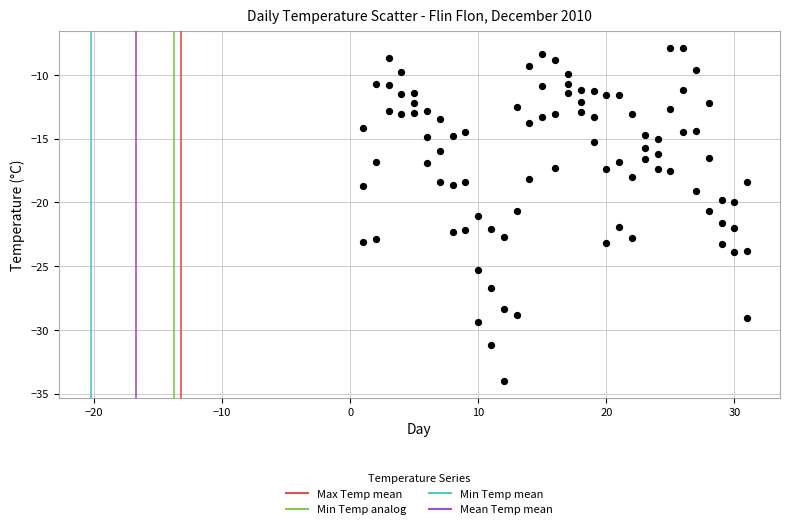

Count the number of points in this scatter plot.

93